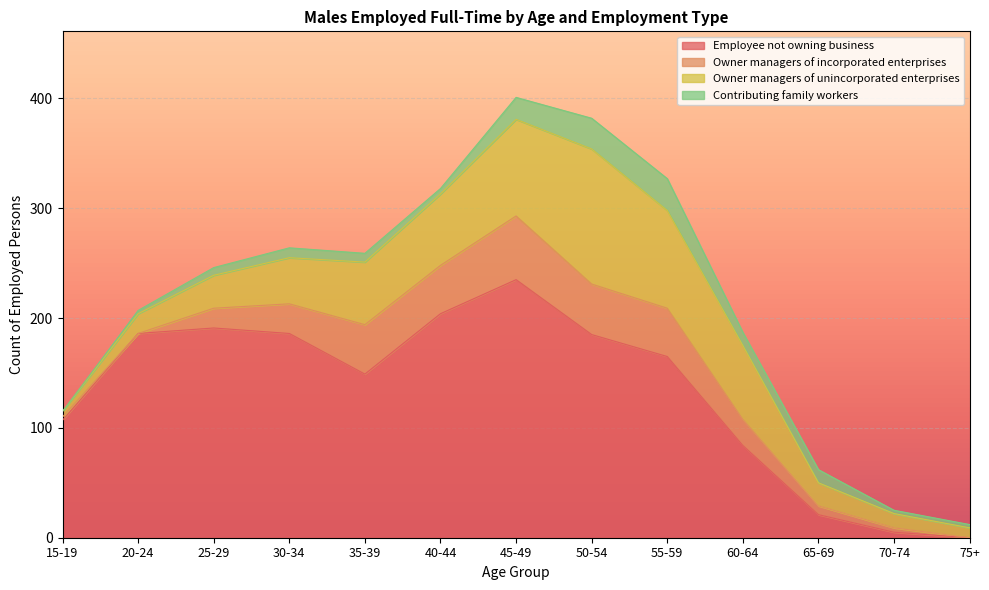

At which category is the sum across all series the highest?

45-49